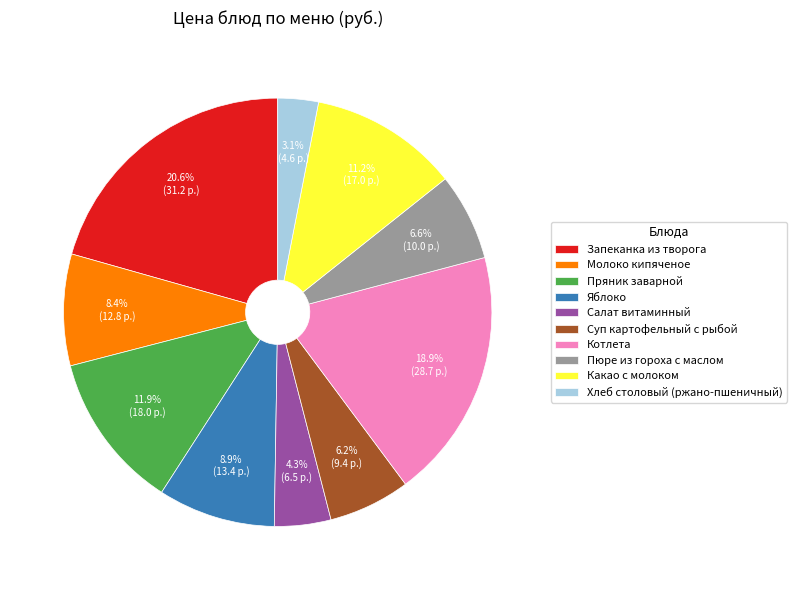

Which category has the smallest portion of the pie?

Хлеб столовый (ржано-пшеничный)